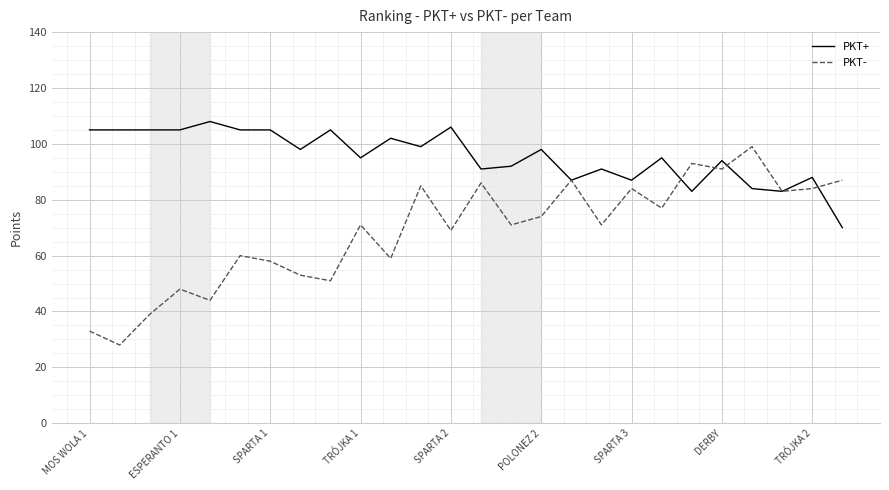

How many distinct data groups are displayed?

2